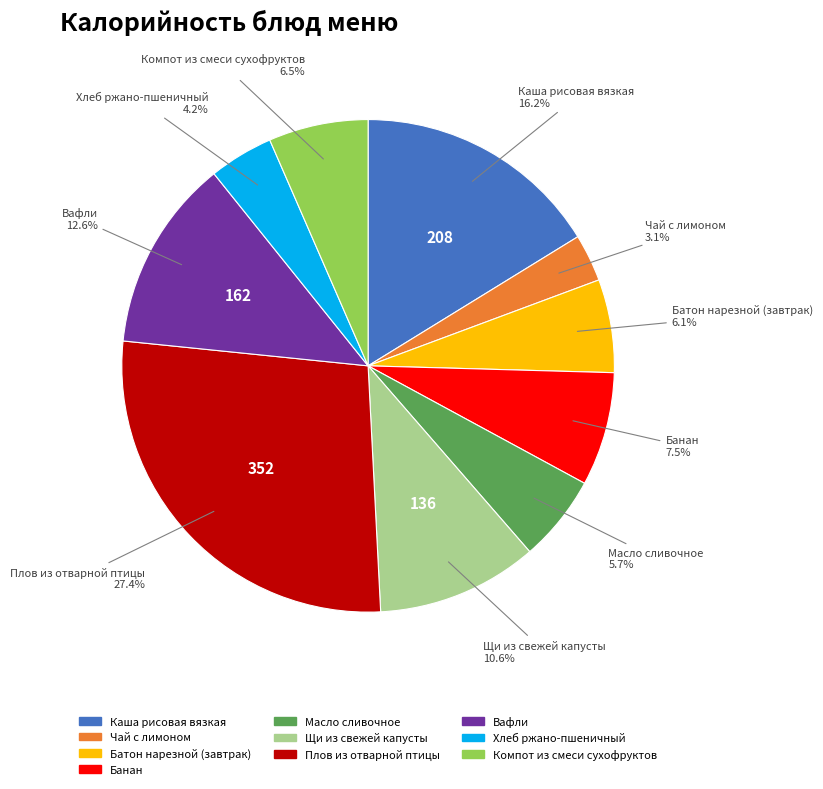

Approximately how many times larger is the value at Вафли compared to Плов из отварной птицы?

0.5